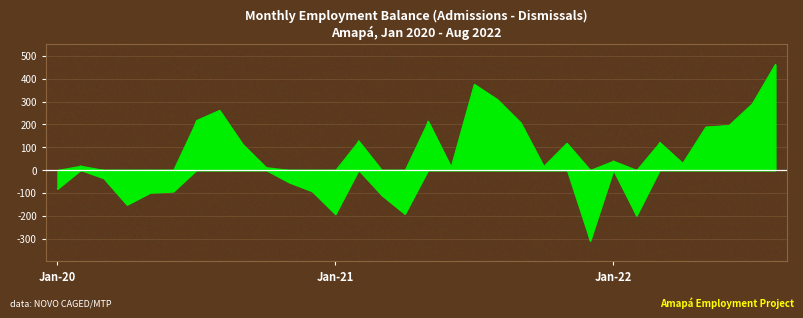

Count the number of values greater than 29.

15